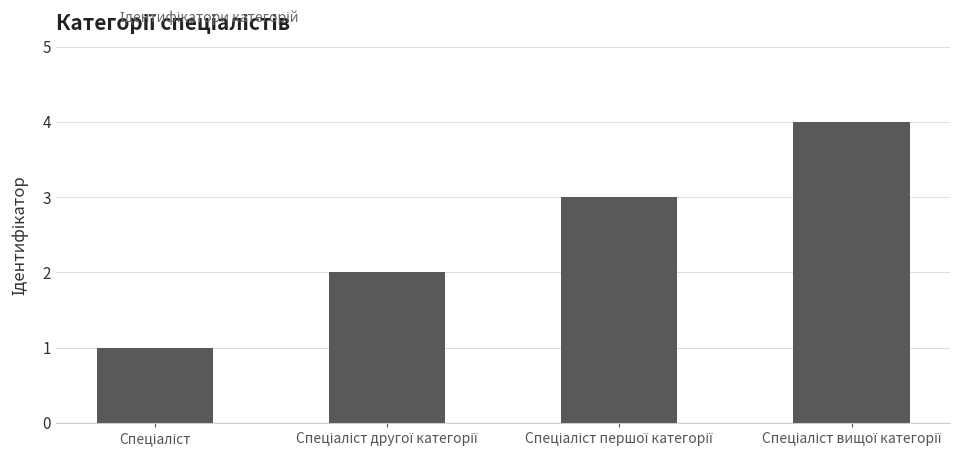

What is the difference between the maximum and minimum values?

3